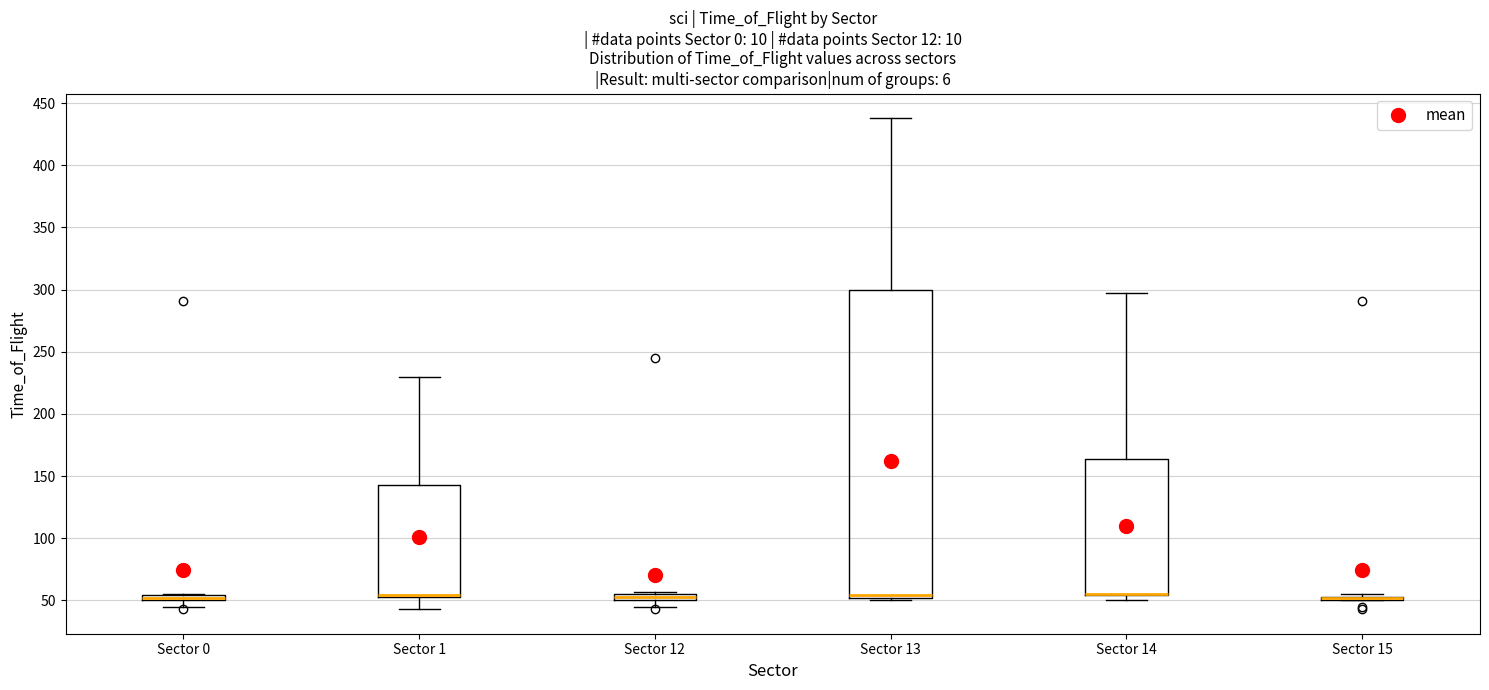

Which box is the tallest, from its lower edge to its upper edge?

Sector 13